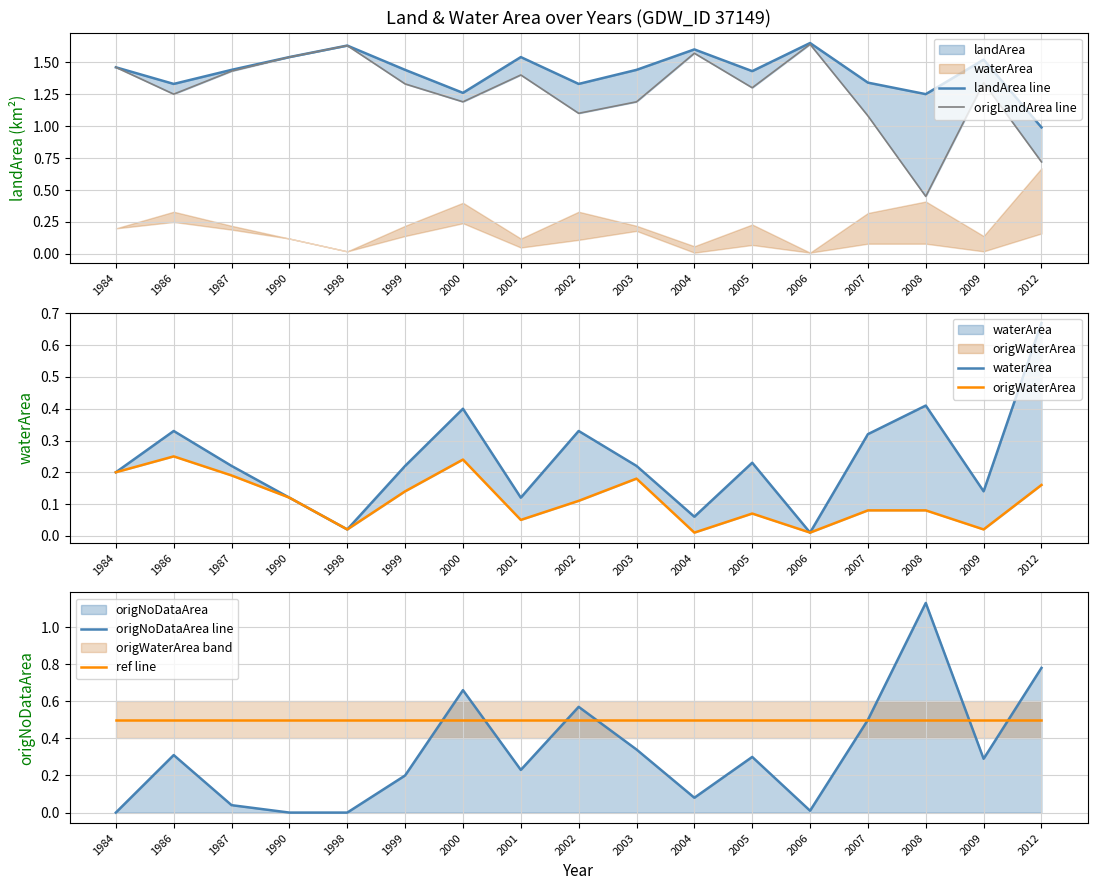

How many lines are shown in the chart?

6